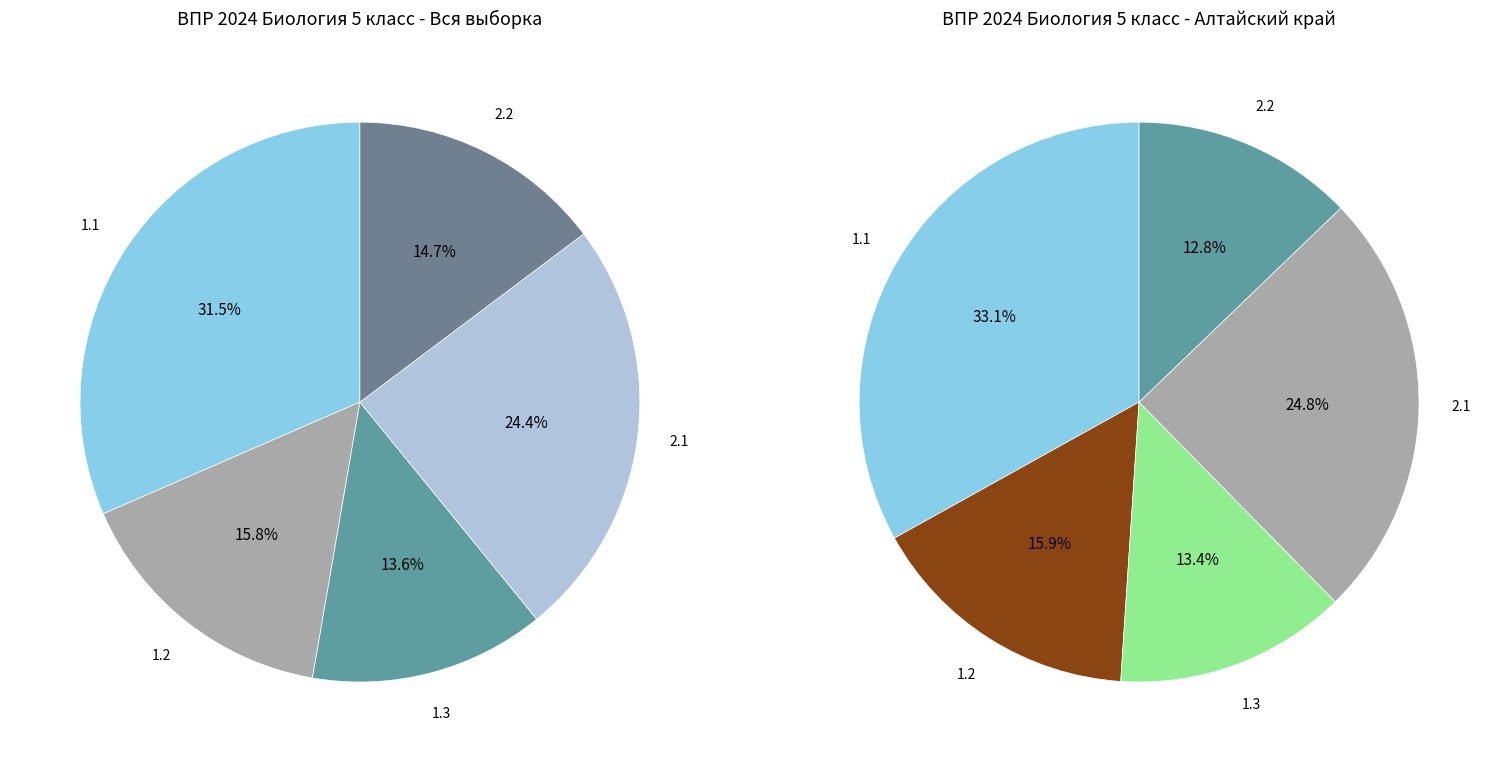

What percentage do 1.2 and 2.2 together represent?

30.5%